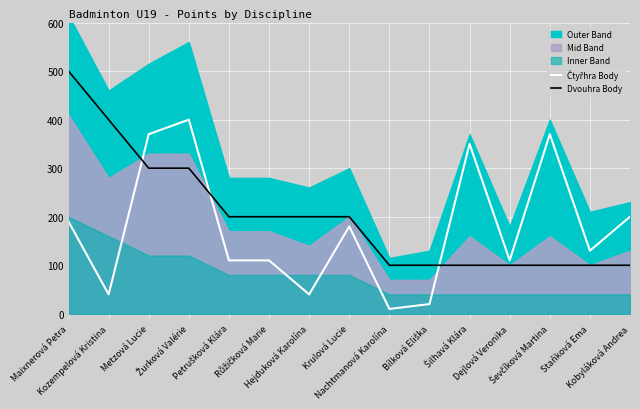

What is the difference between the Dvouhra Body values at Šilhavá Klára and Žurková Valérie?

200